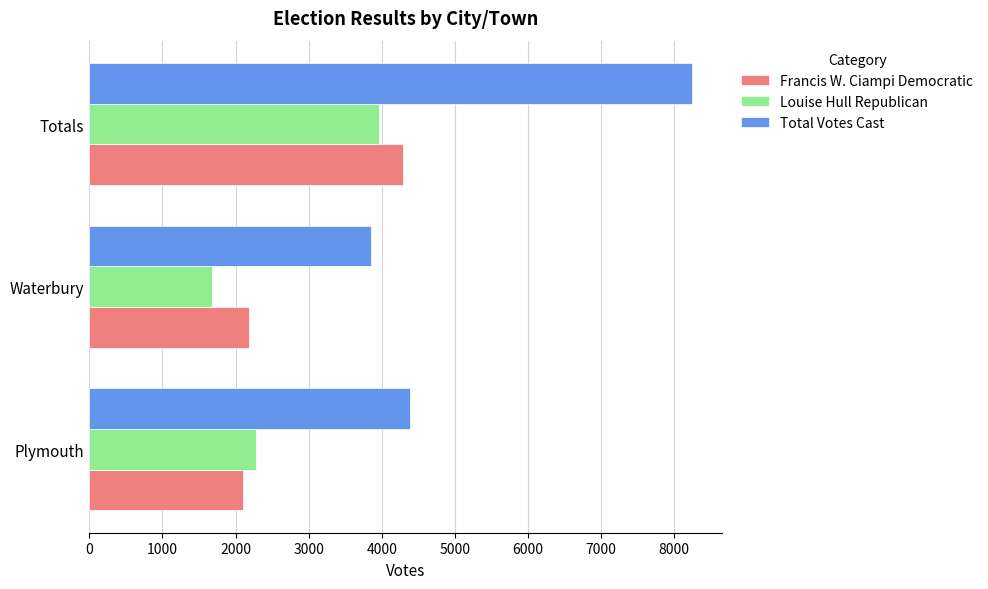

List the labels in order of Louise Hull Republican value, largest first.

Totals, Plymouth, Waterbury